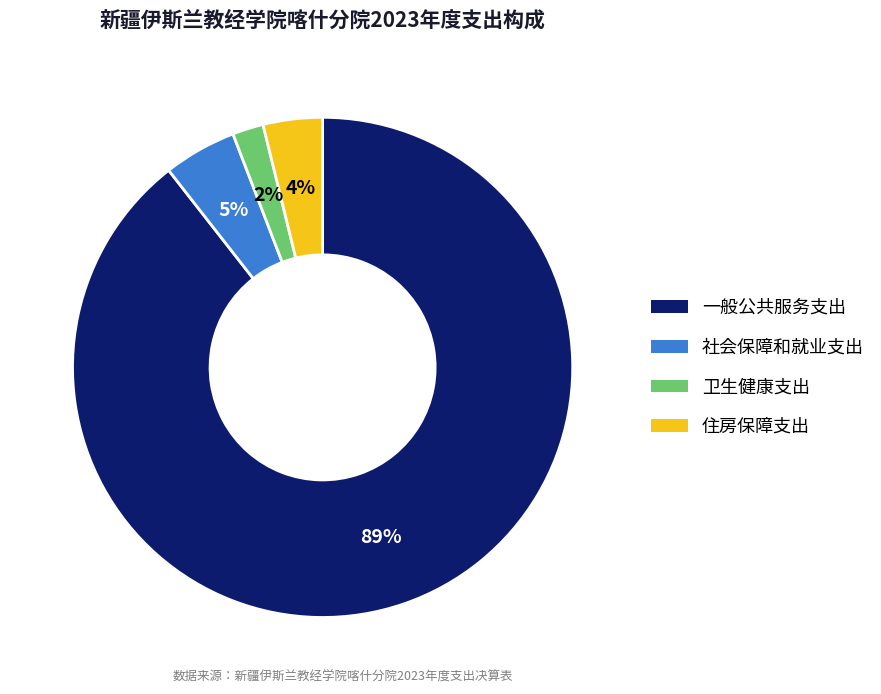

Is it true that 社会保障和就业支出 is 14% of the pie?

False